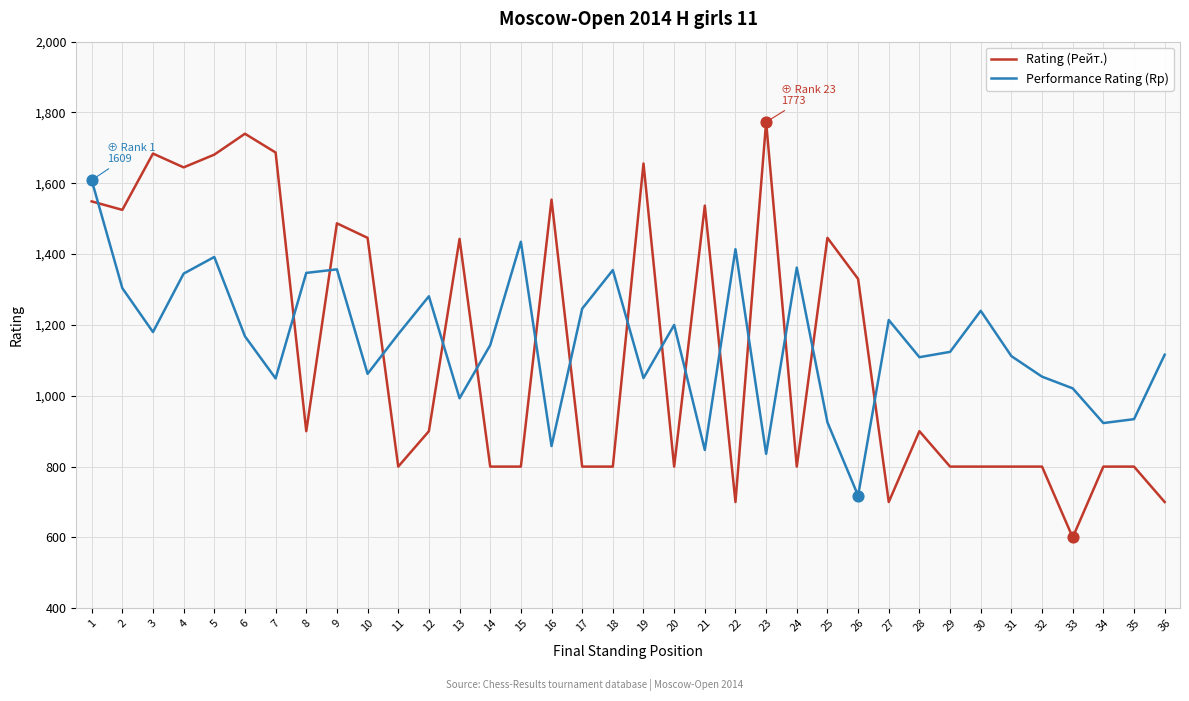

Is the value of Performance Rating (Rp) at 12 greater than the value of Rating (Рейт.) at 7?

No